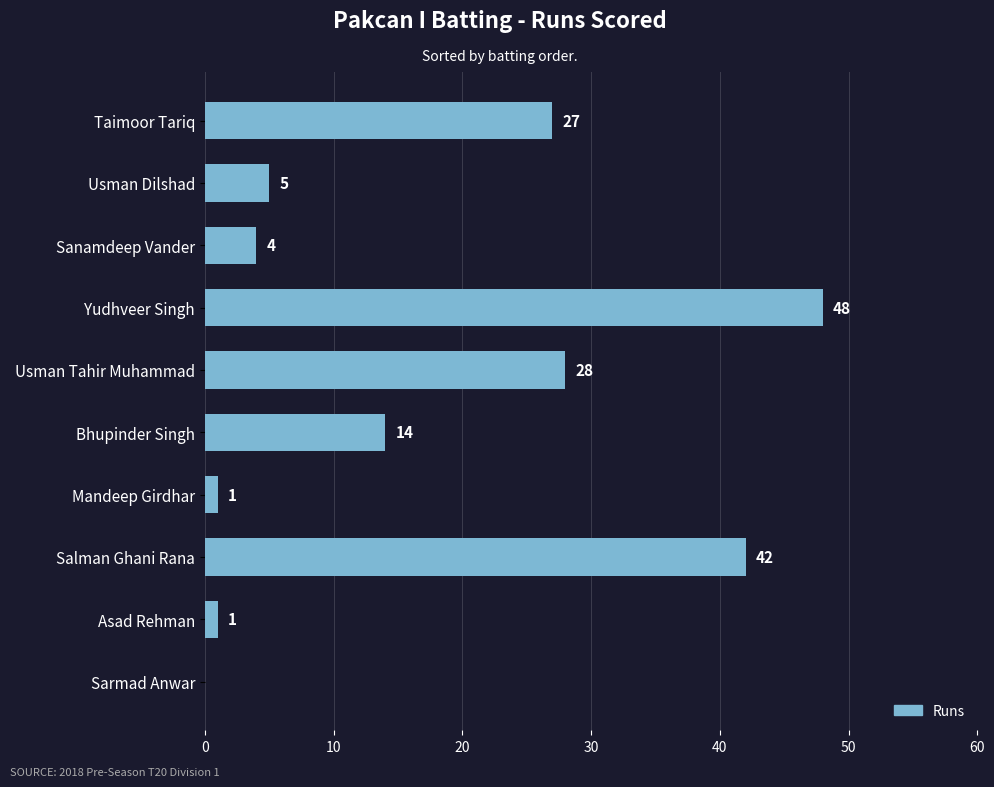

Which category has the highest value across all series?

Yudhveer Singh